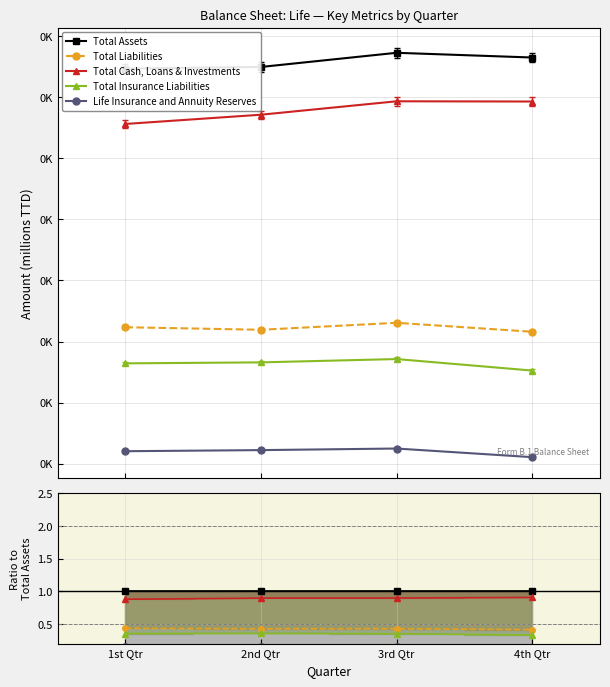

Which has a higher value, 4th Qtr or 3rd Qtr?

4th Qtr